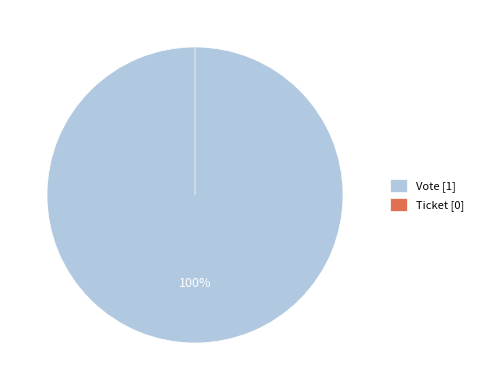

Is it true that Ticket is 0% of the pie?

True